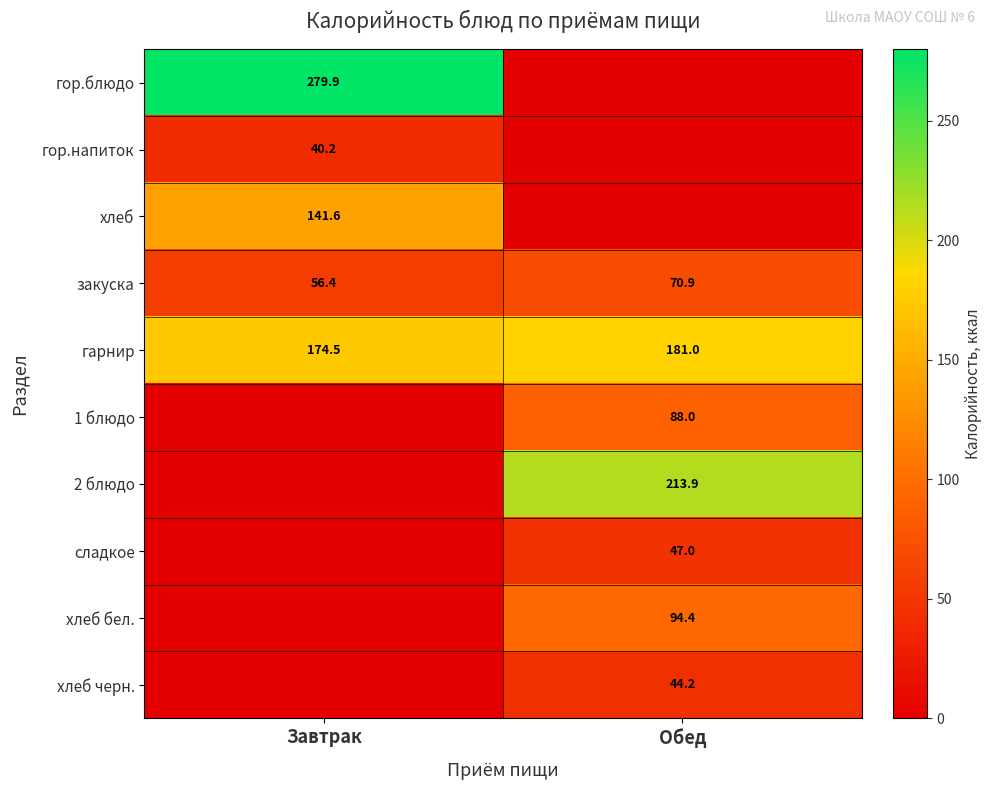

What is the difference between the maximum and minimum values in the закуска series?

14.5